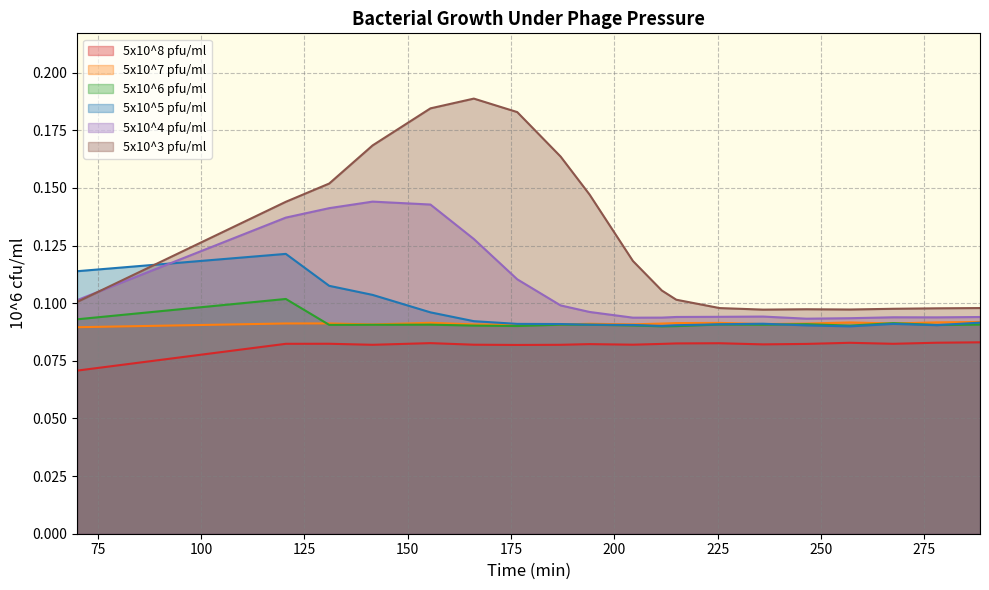

True or false: 5x10^8 pfu/ml and 5x10^4 pfu/ml cross at least once.

False